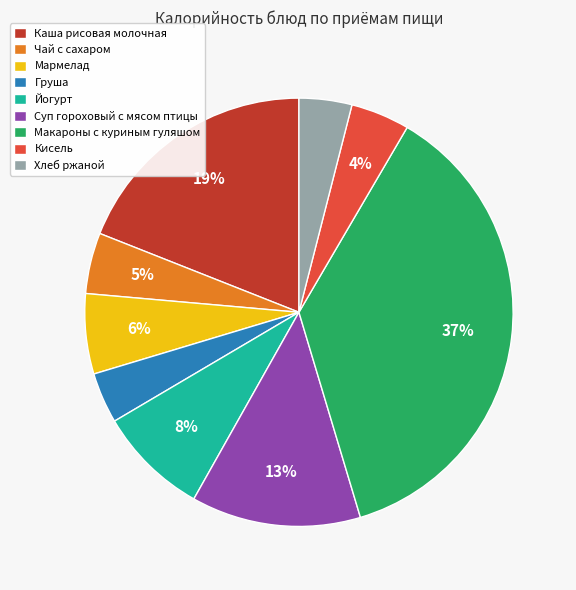

How many slices are in this pie chart?

9